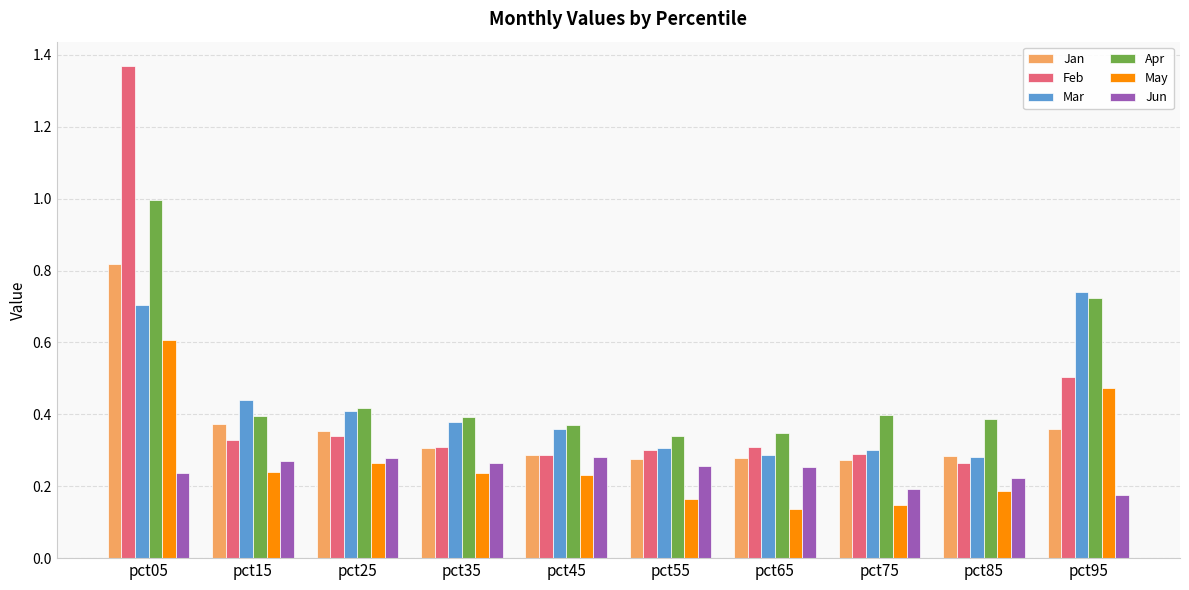

Which series has the widest spread of values?

Feb